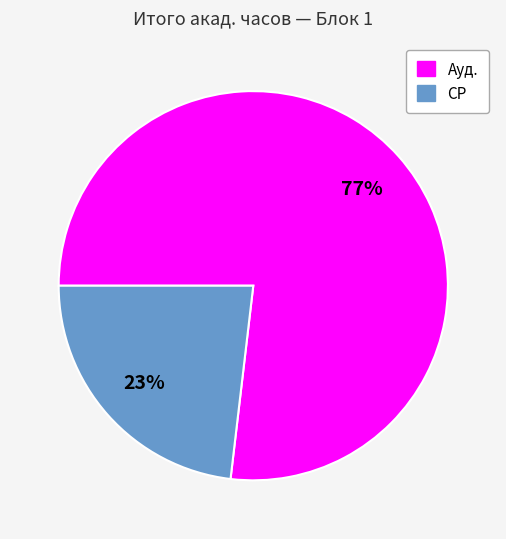

To the nearest percent, what percentage of the pie is Ауд.?

77%